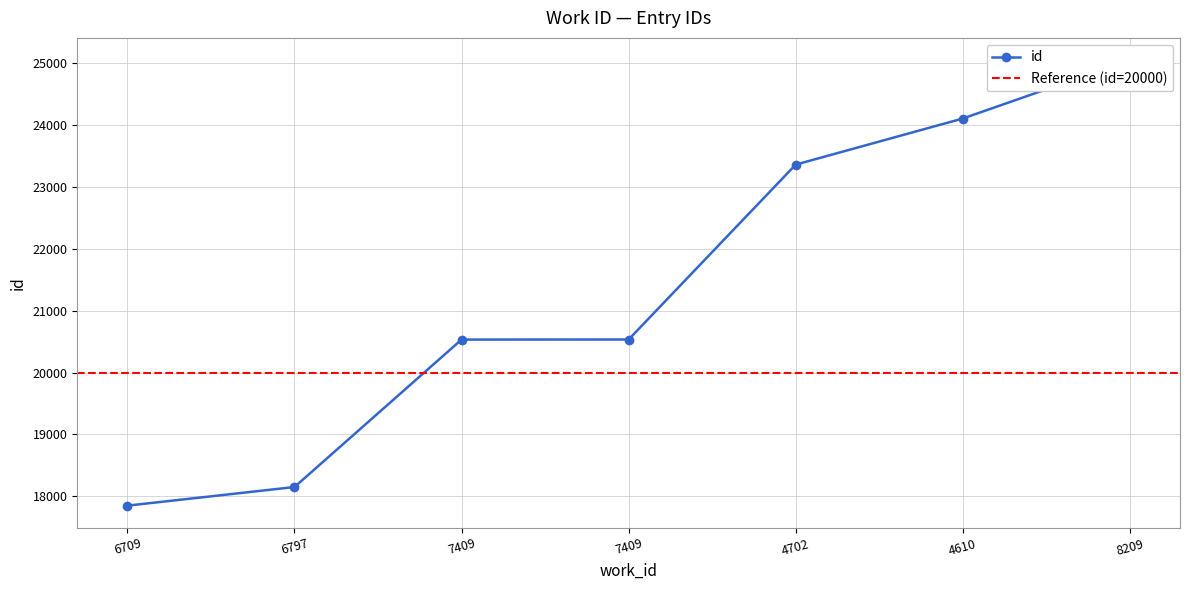

What is the average value?

21369